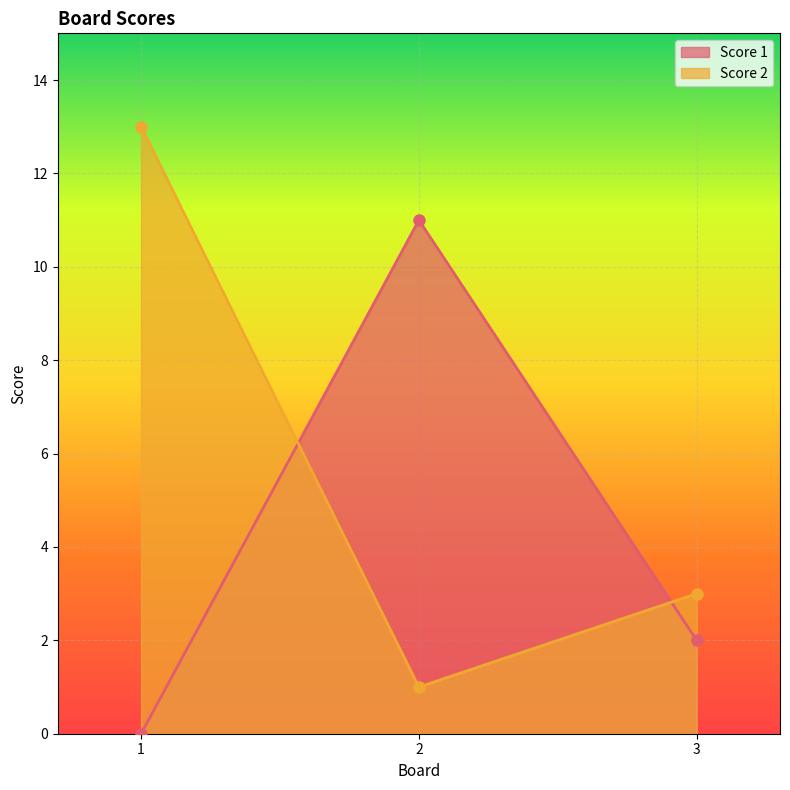

At which category is the sum across all series the highest?

1